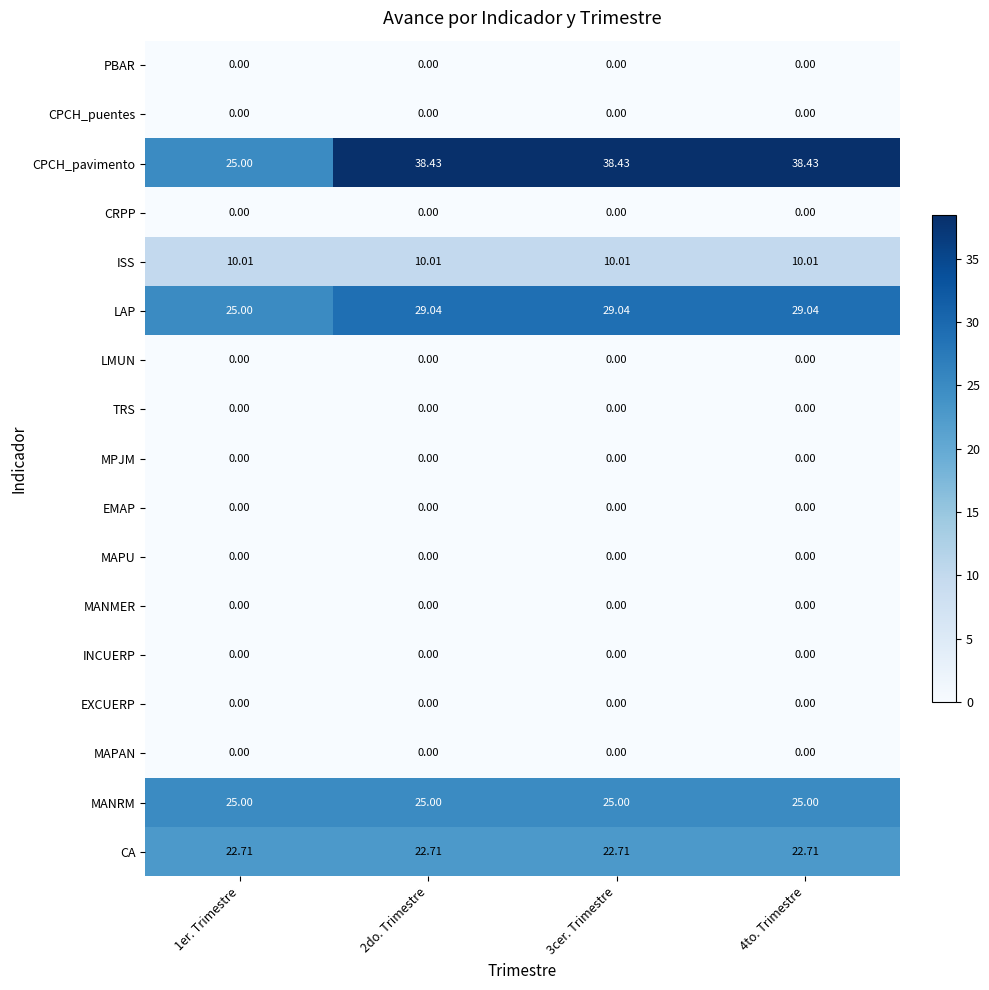

Which series has the widest spread of values?

CPCH_pavimento